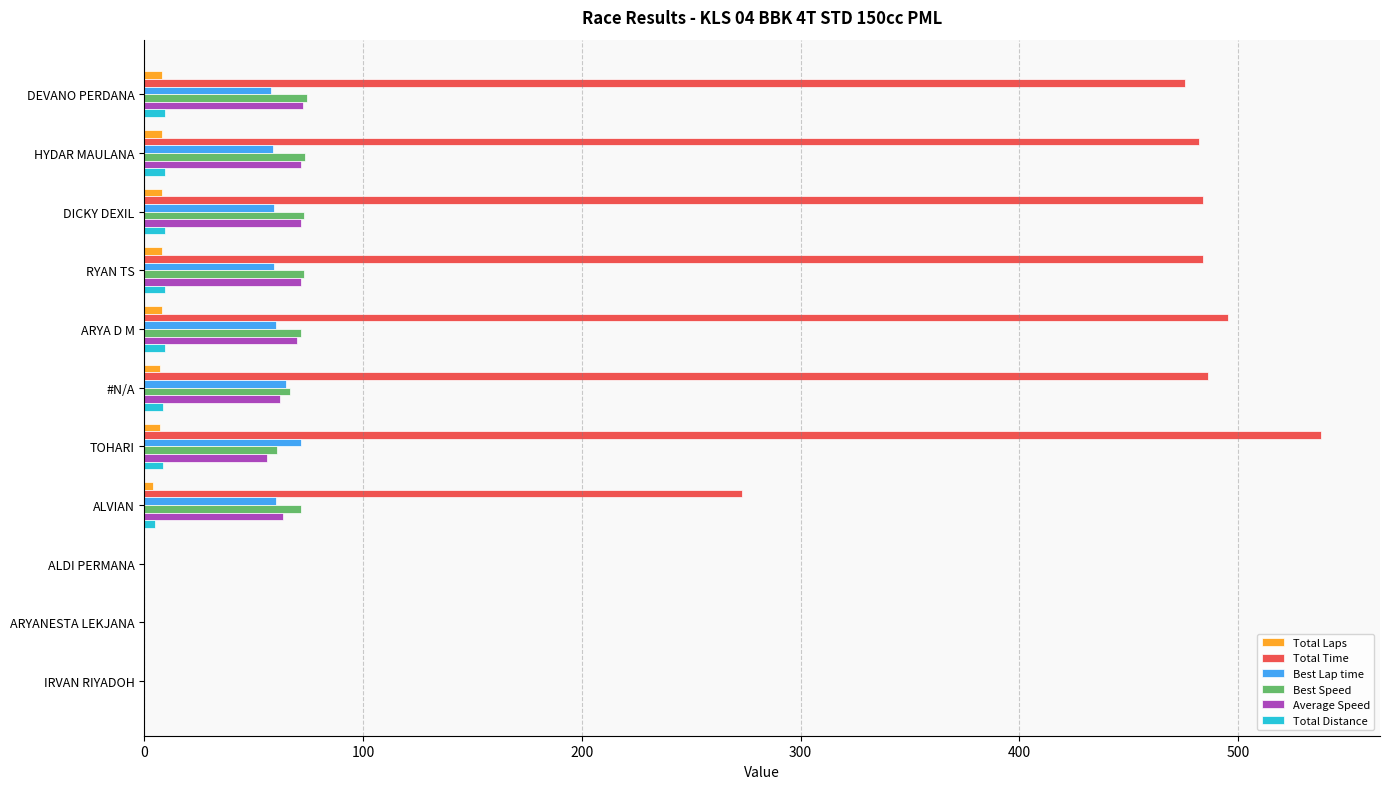

The Total Time series shows 482.0 at HYDAR MAULANA. True or false?

True